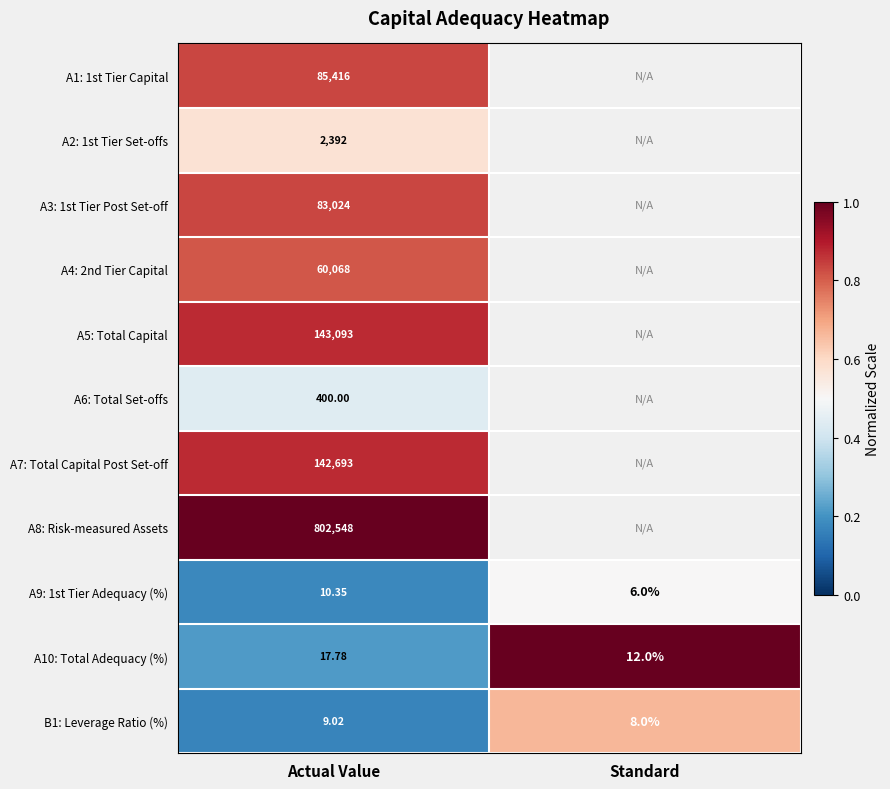

What is the total value across all series at Actual Value?

6.8